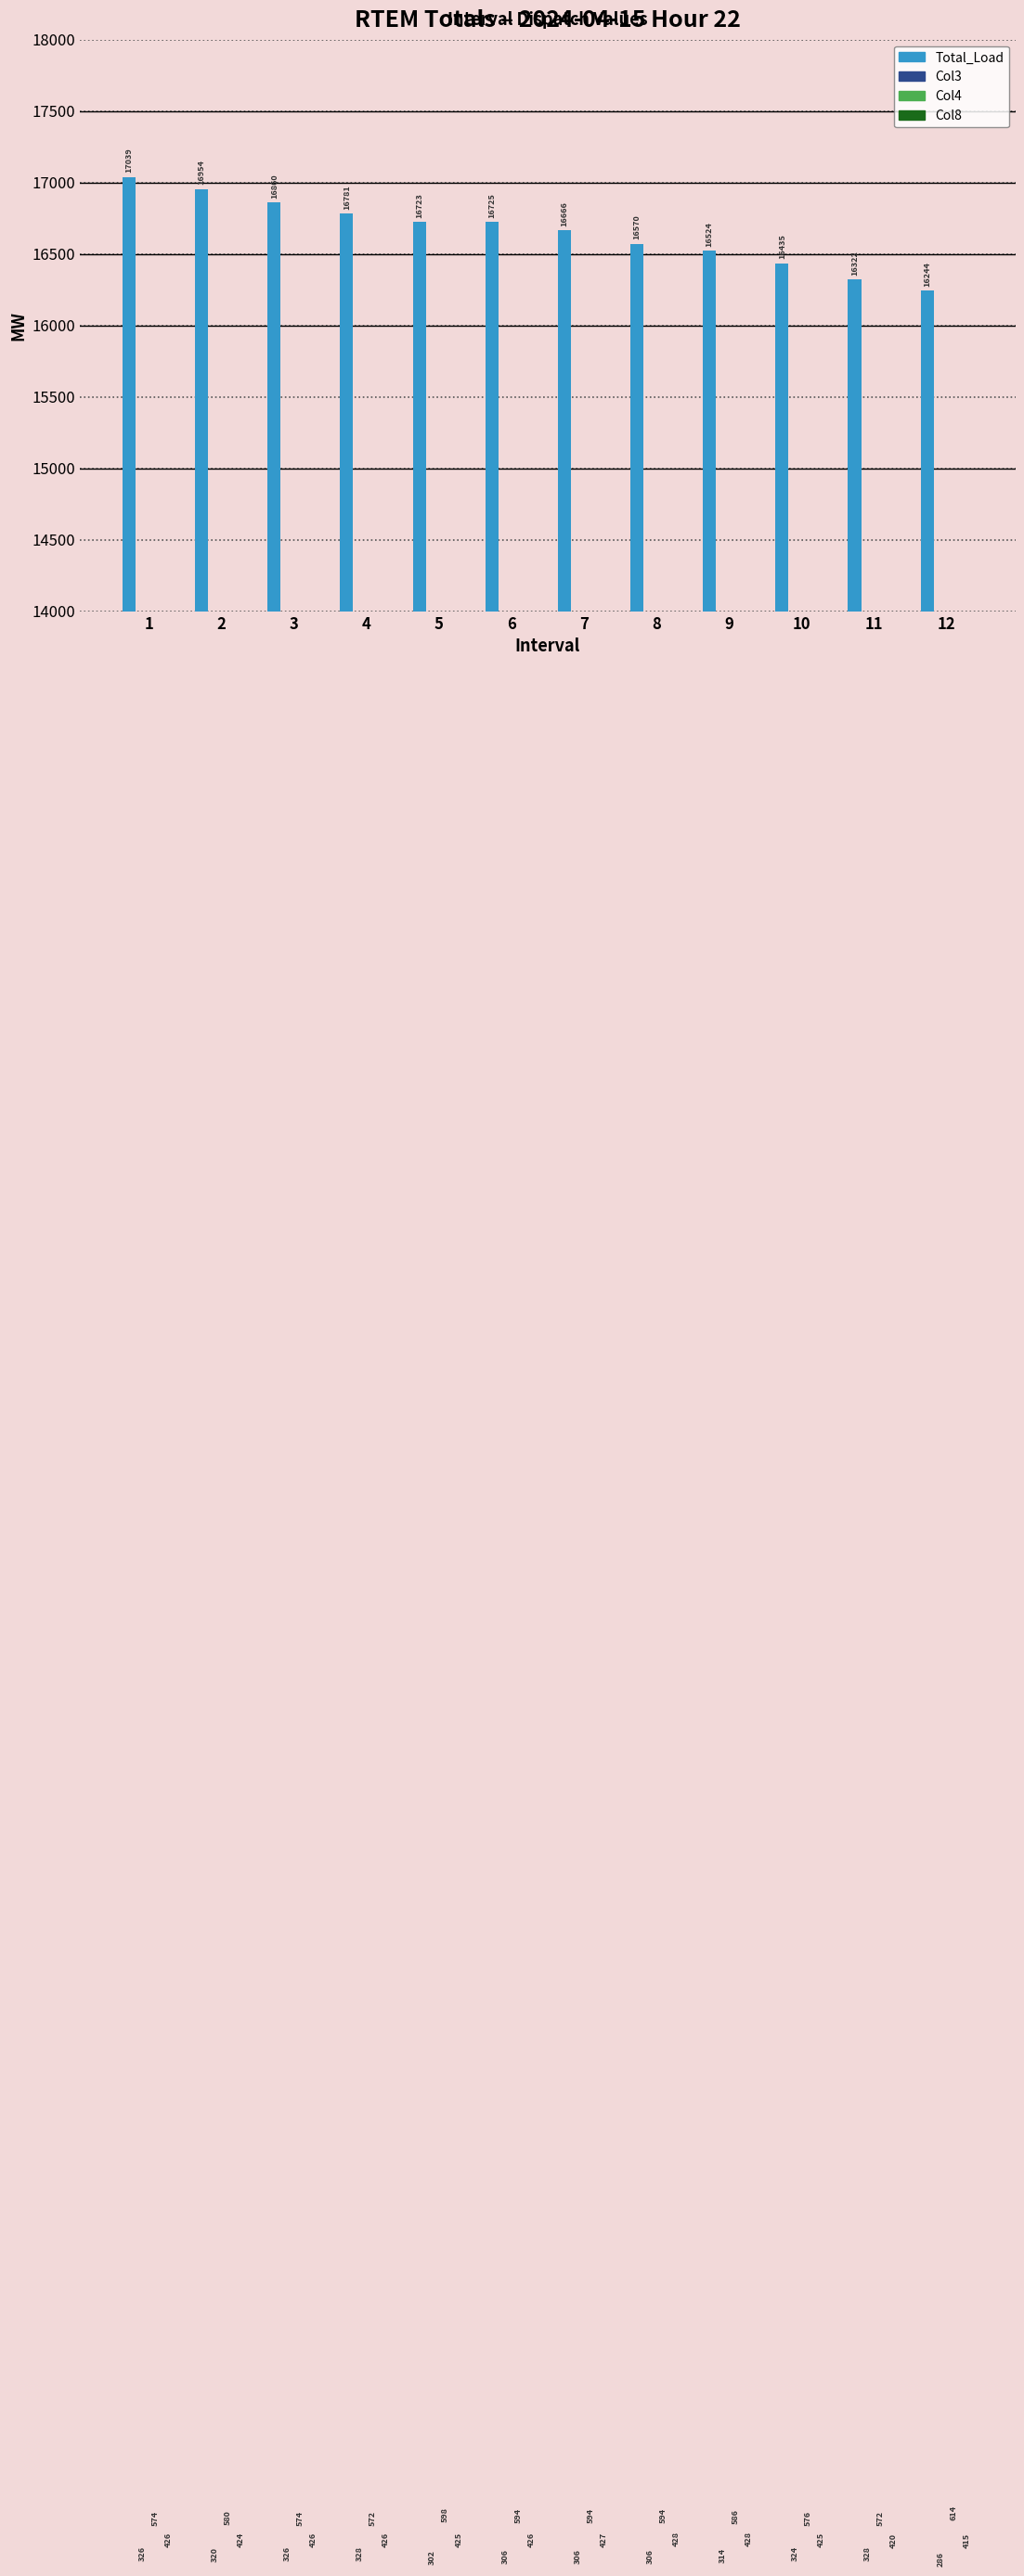

Between 3 and 5, which is larger?

3